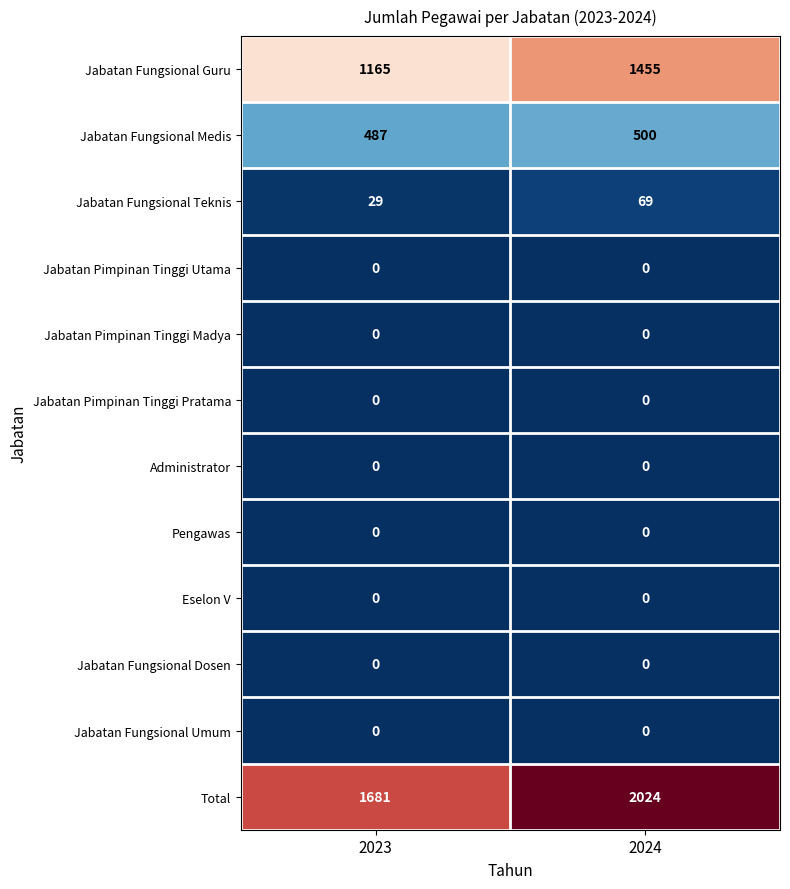

Reading right to left, what are all the values shown in this chart?

Jabatan Fungsional Guru: 1455	1165
Jabatan Fungsional Medis: 500	487
Jabatan Fungsional Teknis: 69	29
Jabatan Pimpinan Tinggi Utama: 0	0
Jabatan Pimpinan Tinggi Madya: 0	0
Jabatan Pimpinan Tinggi Pratama: 0	0
Administrator: 0	0
Pengawas: 0	0
Eselon V: 0	0
Jabatan Fungsional Dosen: 0	0
Jabatan Fungsional Umum: 0	0
Total: 2024	1681